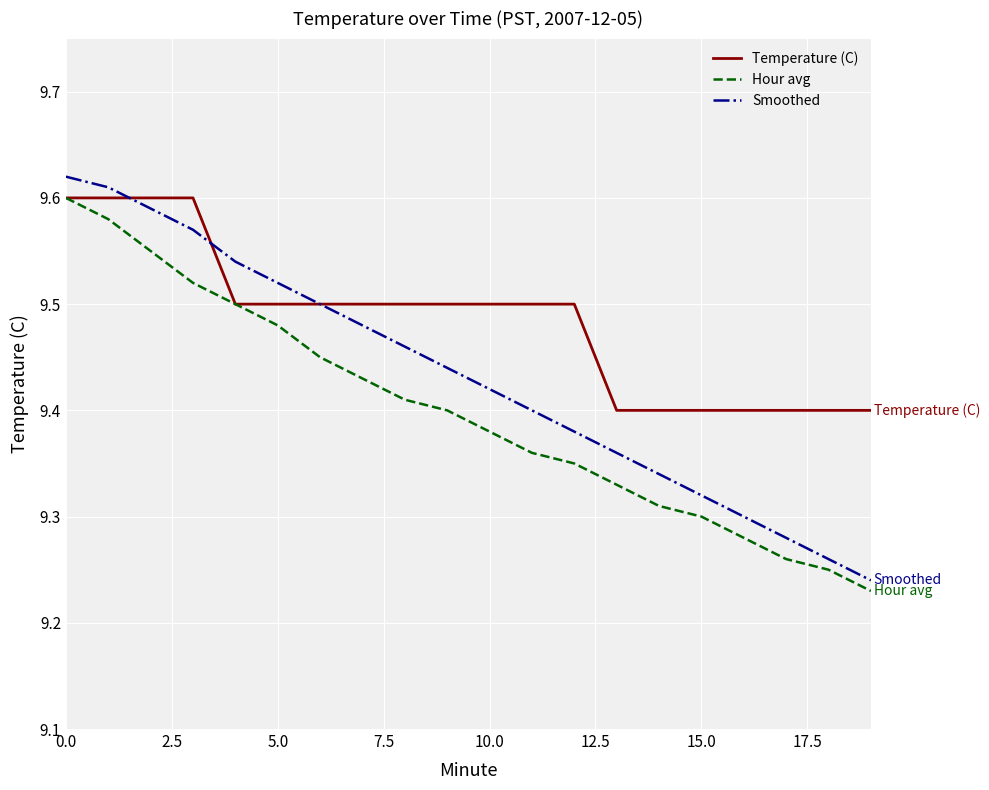

List the series in order of their overall mean, highest first.

Temperature (C), Smoothed, Hour avg